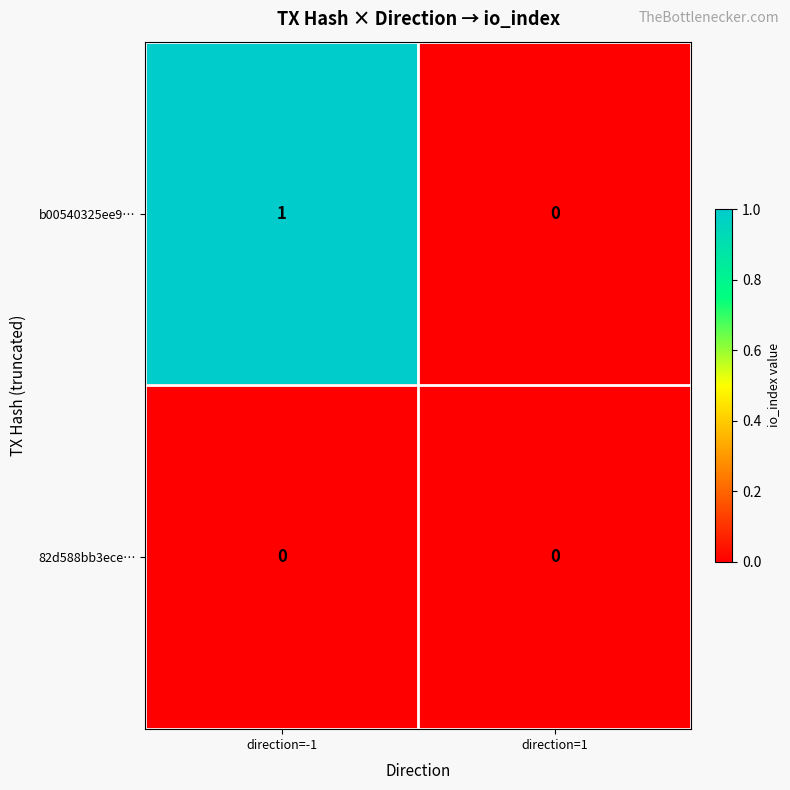

Count the number of data series in this chart.

2